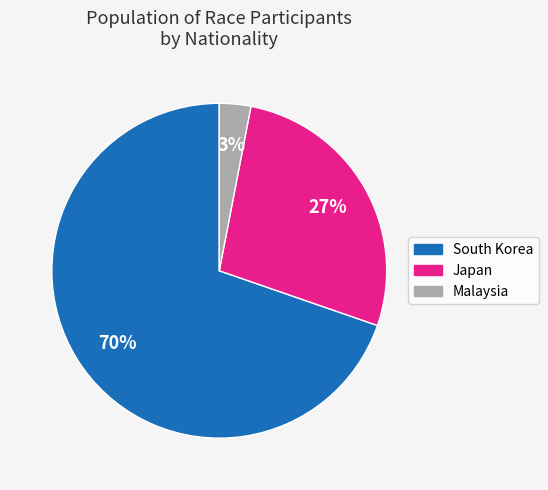

To the nearest percent, what is the combined percentage of Japan and South Korea?

97%